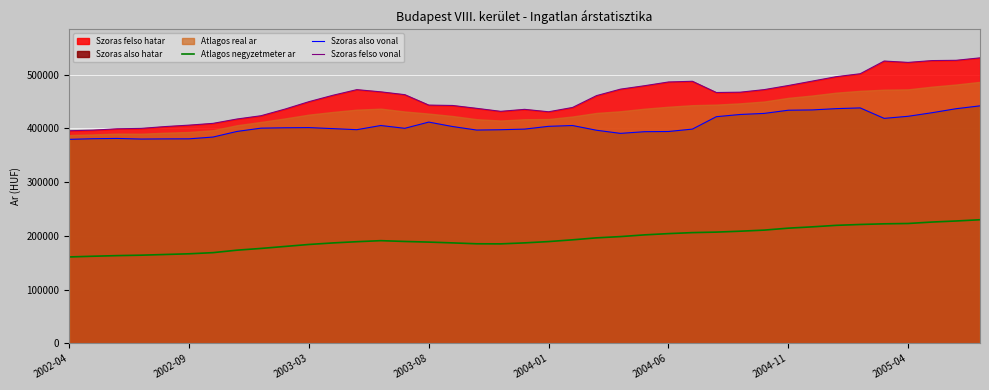

What is the sum of the Szoras felso vonal values at 18 and 27?

898479